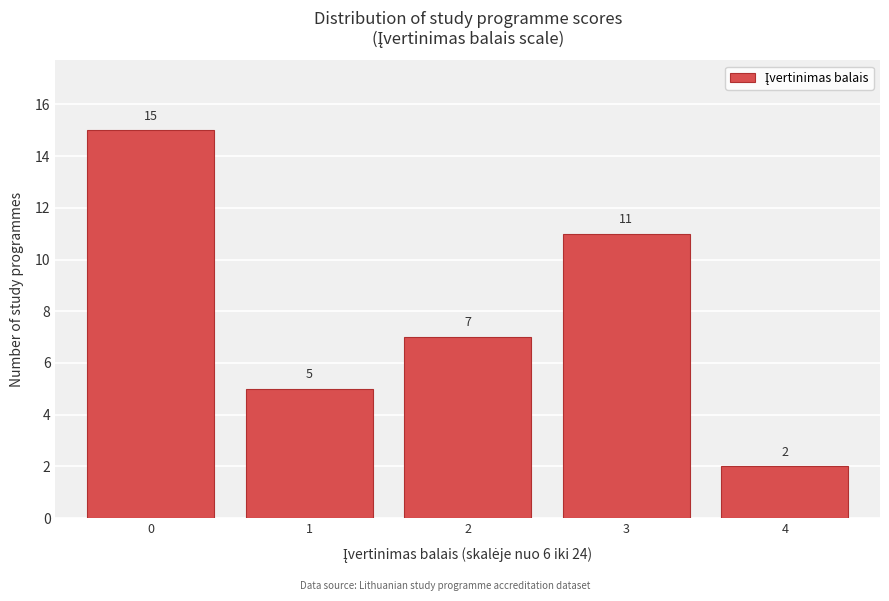

Reading right to left, list all the values displayed in this chart.

4=2	3=11	2=7	1=5	0=15